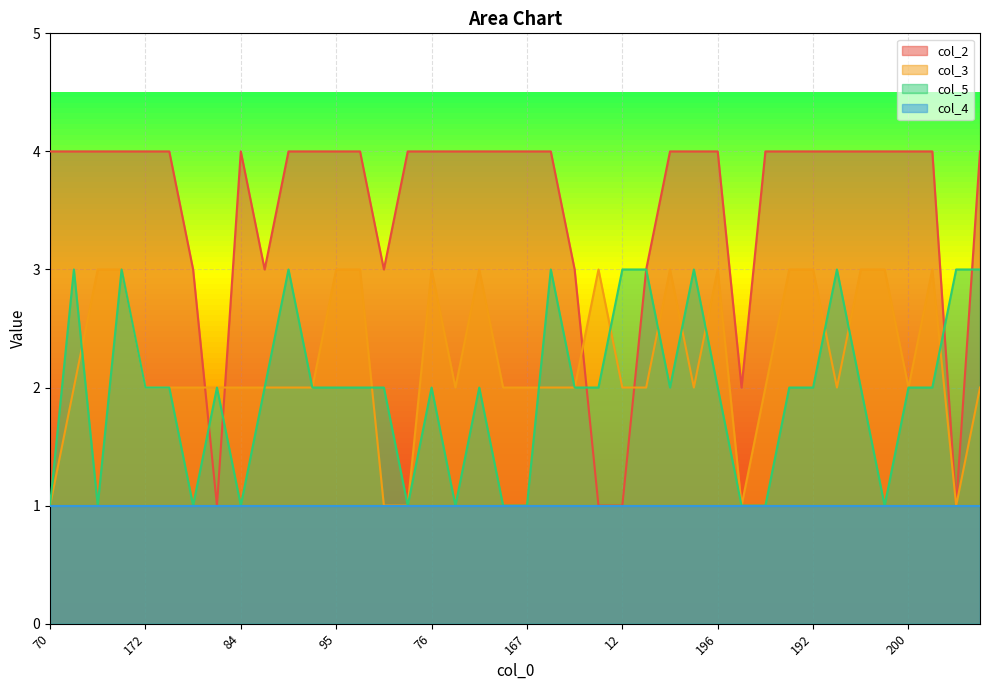

Which category has the lowest value in the col_3 series?

70